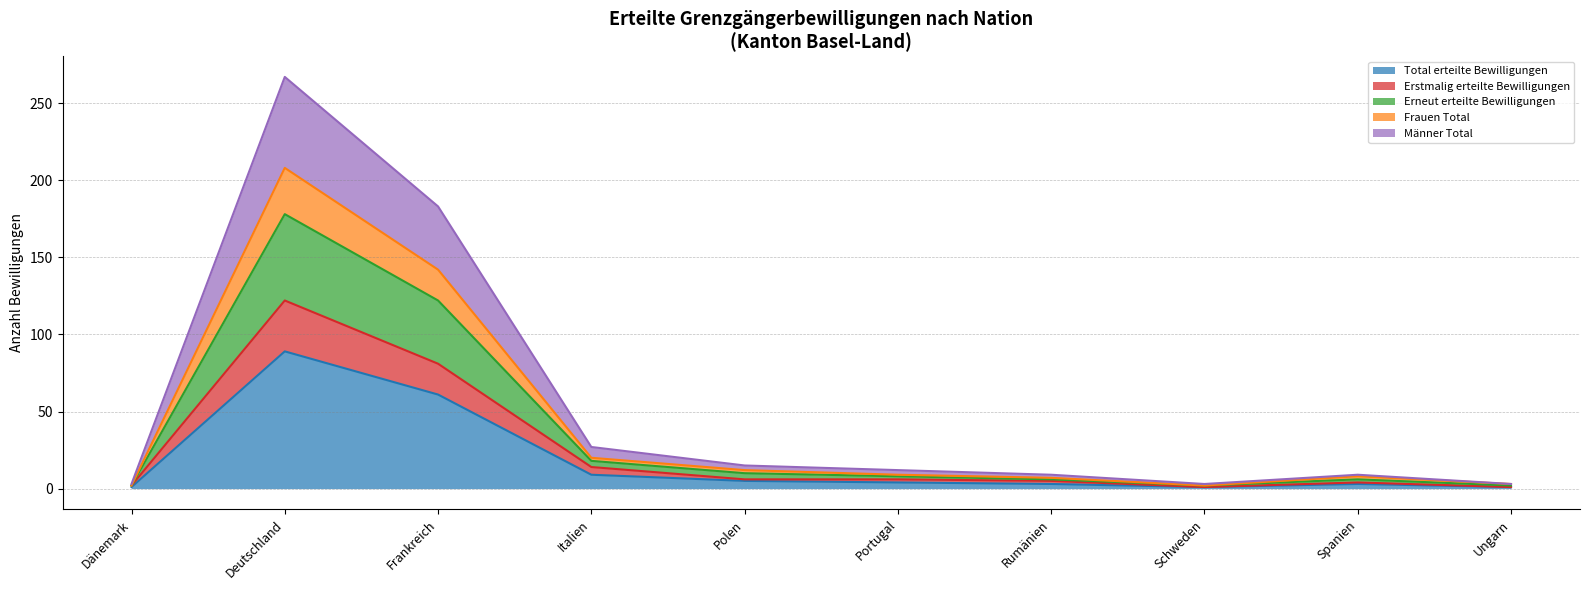

What is the value of the Erneut erteilte Bewilligungen point at the 7th from the left?

7